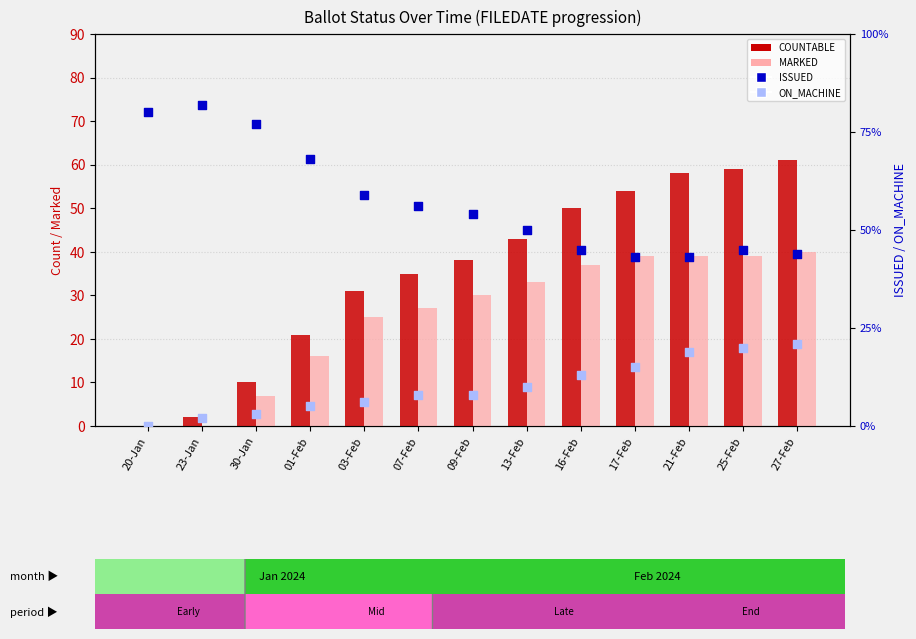

What is the total value across all series at 07-Feb?

126